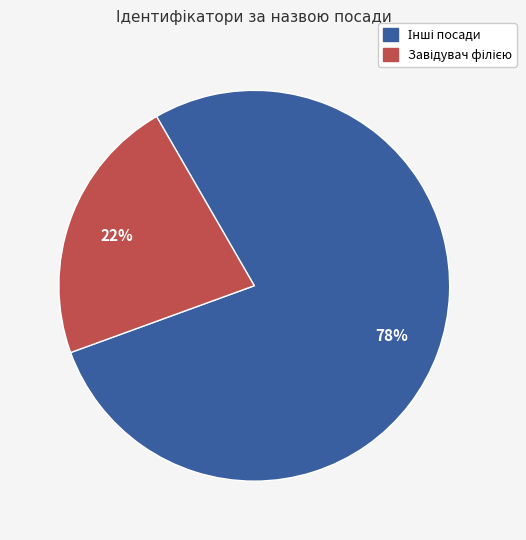

Is there any slice that represents more than half of the pie?

Yes